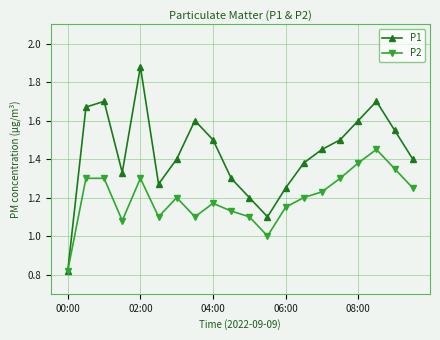

List the series in order of their peak value, lowest first.

P2, P1